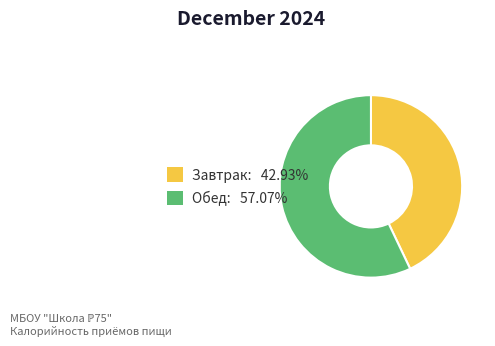

What is the ratio of the value at Обед: 57.07% to the value at Завтрак: 42.93%?

1.3